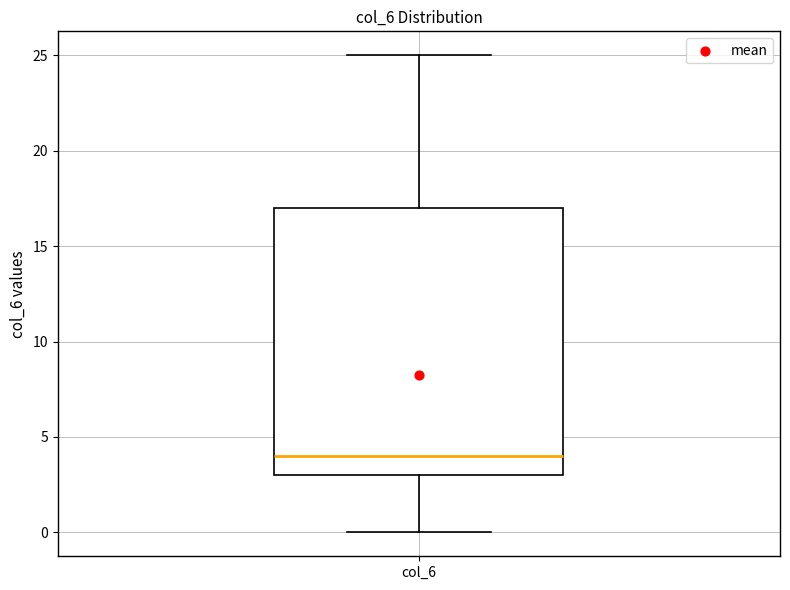

Where does the lower whisker of the box for col_6 end on the y-axis? The values are not printed on the chart, so give them approximately, as read against the axis.

0